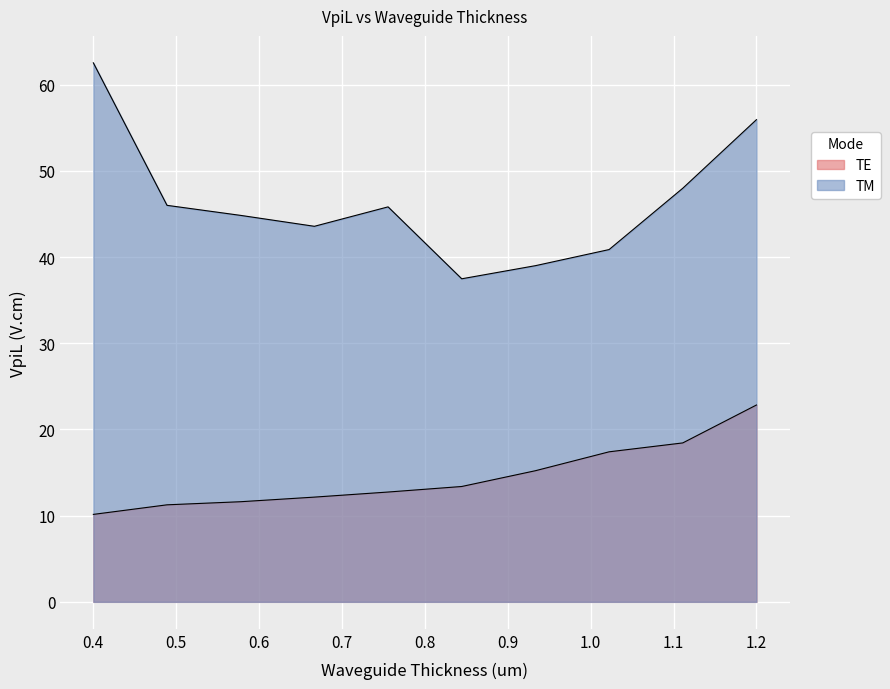

True or false: TM and TE cross at least once.

False